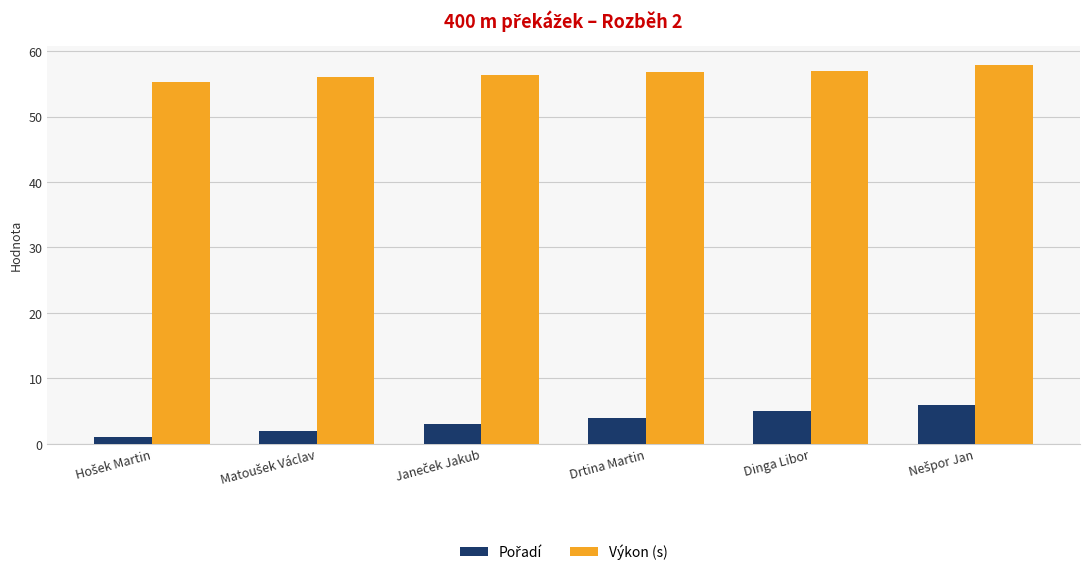

How many categories are shown in the chart?

6